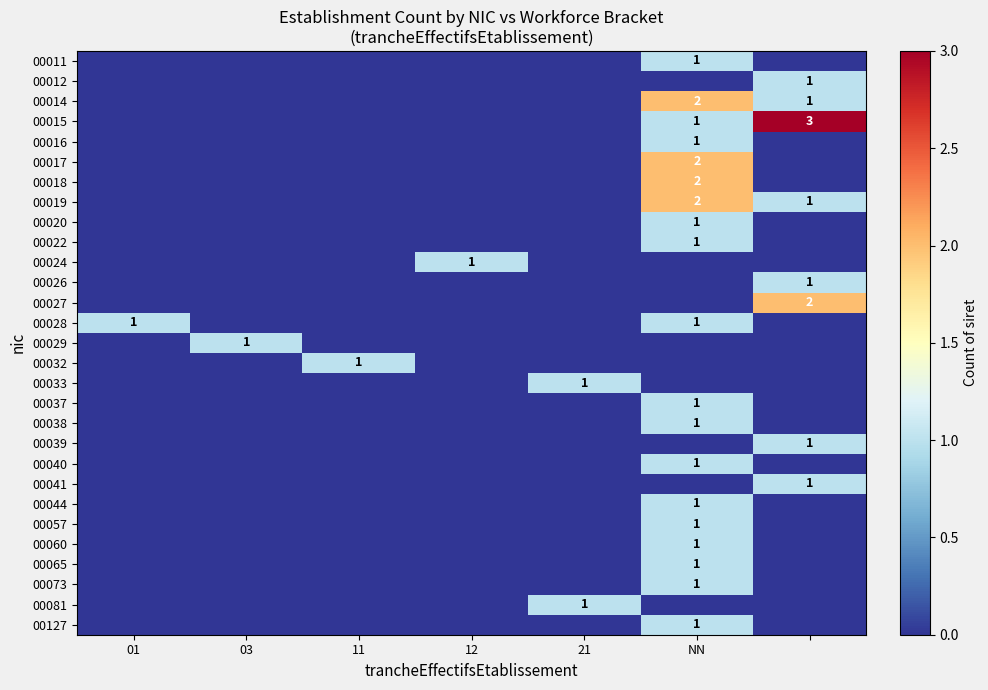

The value of 00081 at 21 is 1. True or false?

True